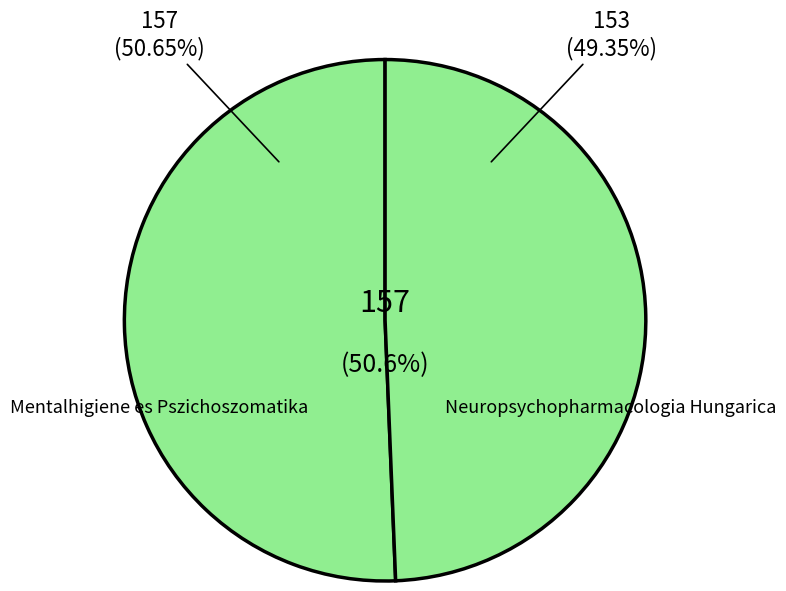

What is the change in value from Mentalhigiene es Pszichoszomatika to Neuropsychopharmacologia Hungarica?

-4